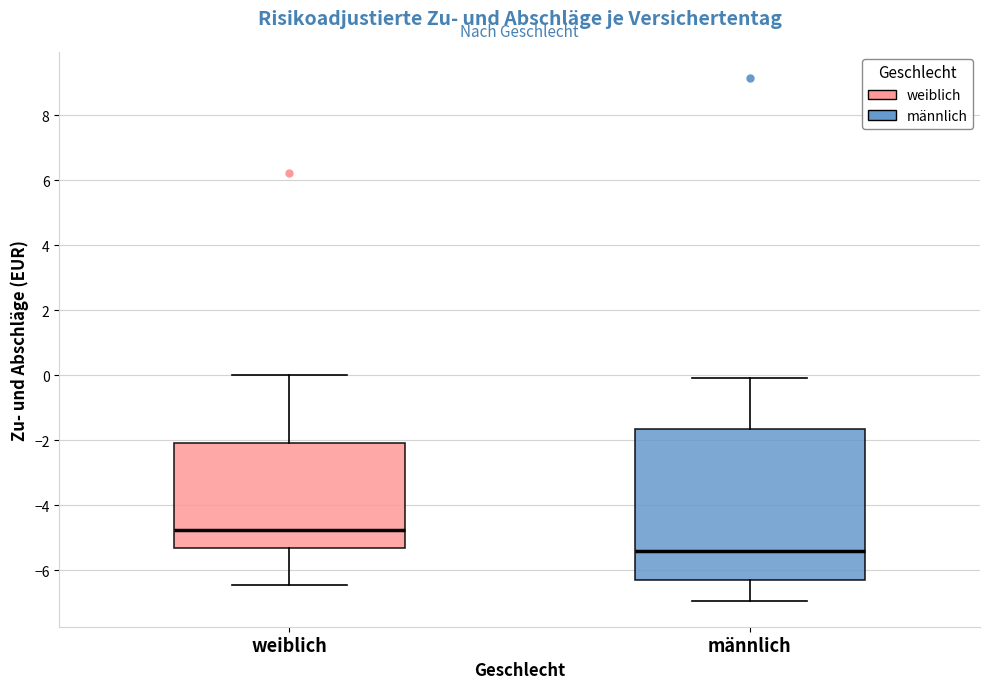

Which box's median line is the lowest?

männlich